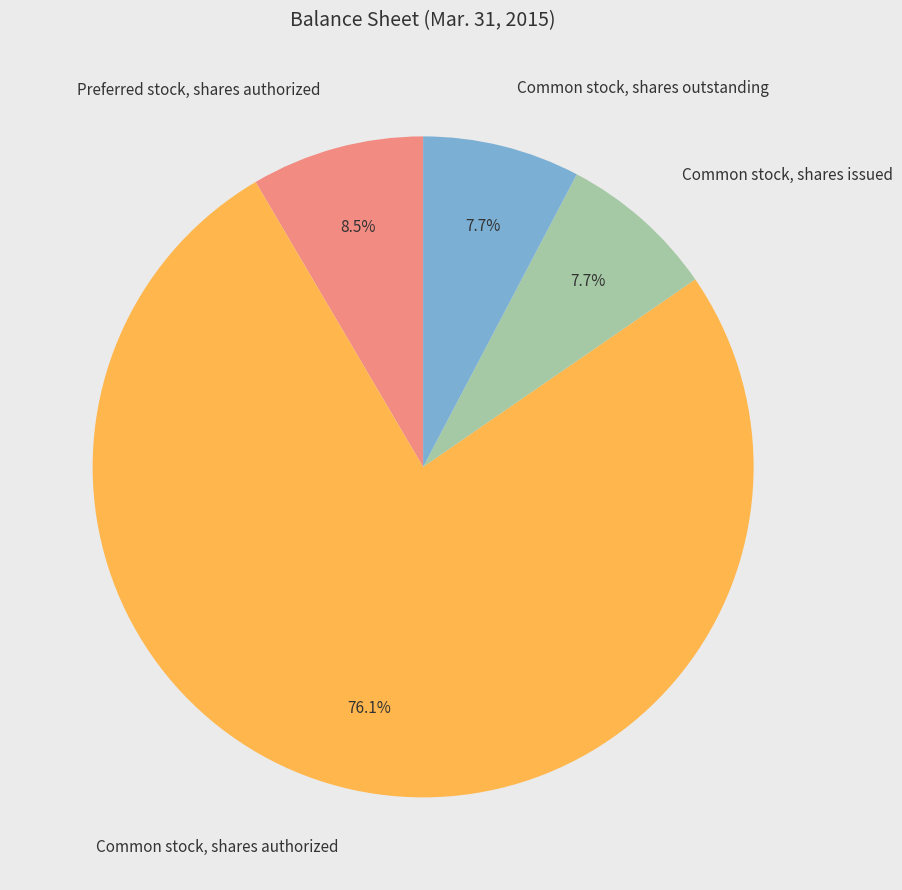

The Common stock, shares outstanding slice represents 1% of the pie. True or false?

False